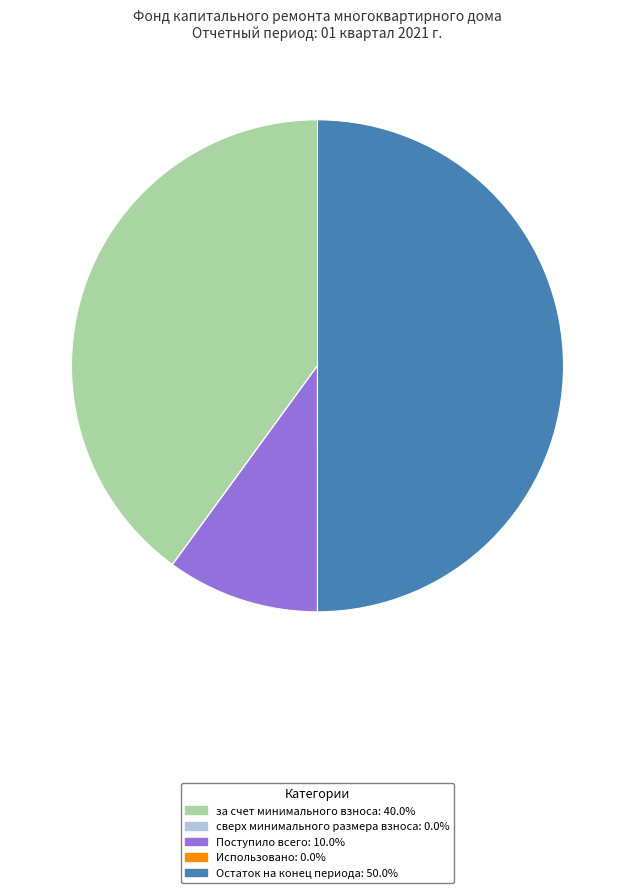

True or false: Поступило всего accounts for 10% of the total.

True